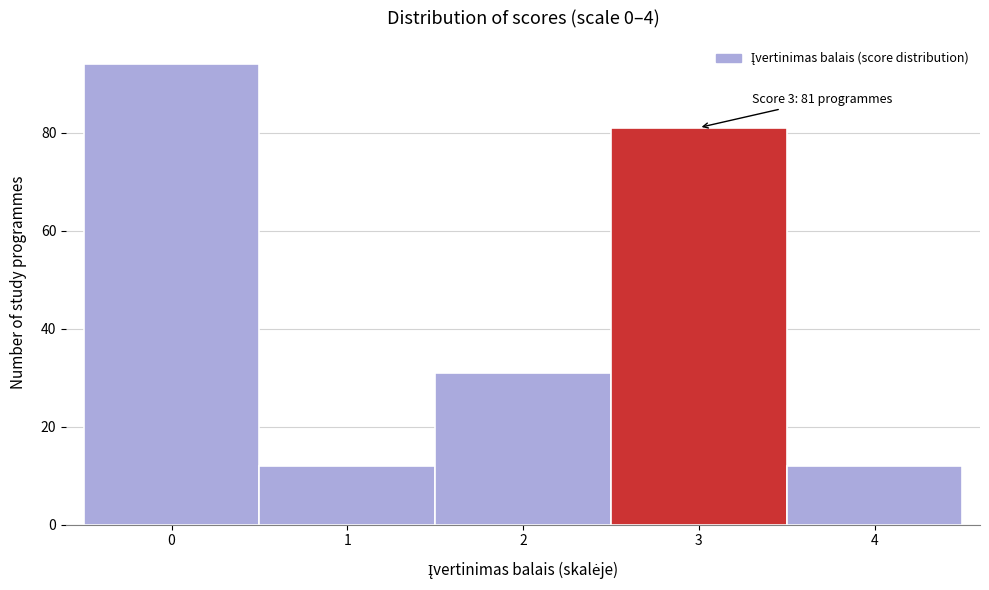

Reading left to right, what are all the values shown in this chart?

0=94	1=12	2=31	3=81	4=12